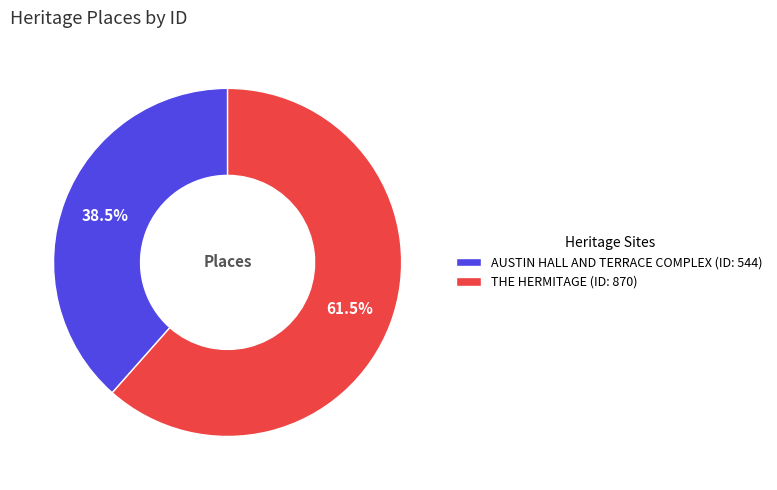

What is the smallest slice in the pie chart?

AUSTIN HALL AND TERRACE COMPLEX